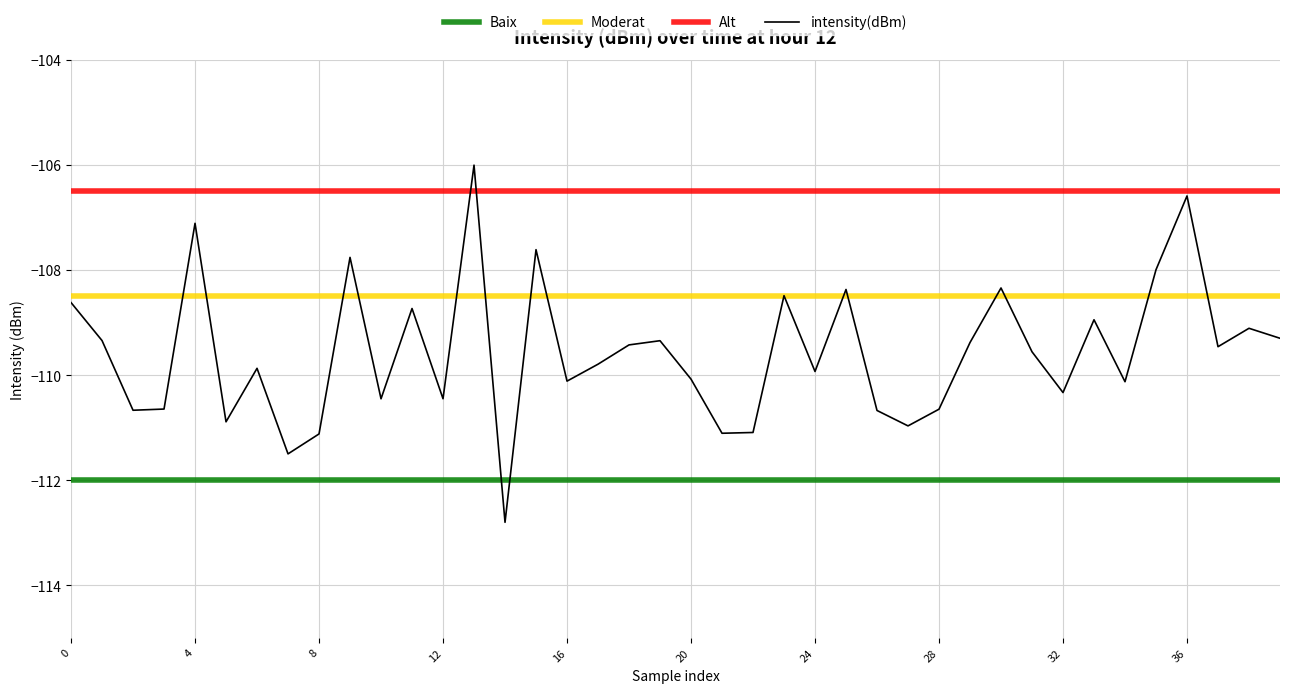

True or false: intensity(dBm) has a value of -31.3 at 4.

False